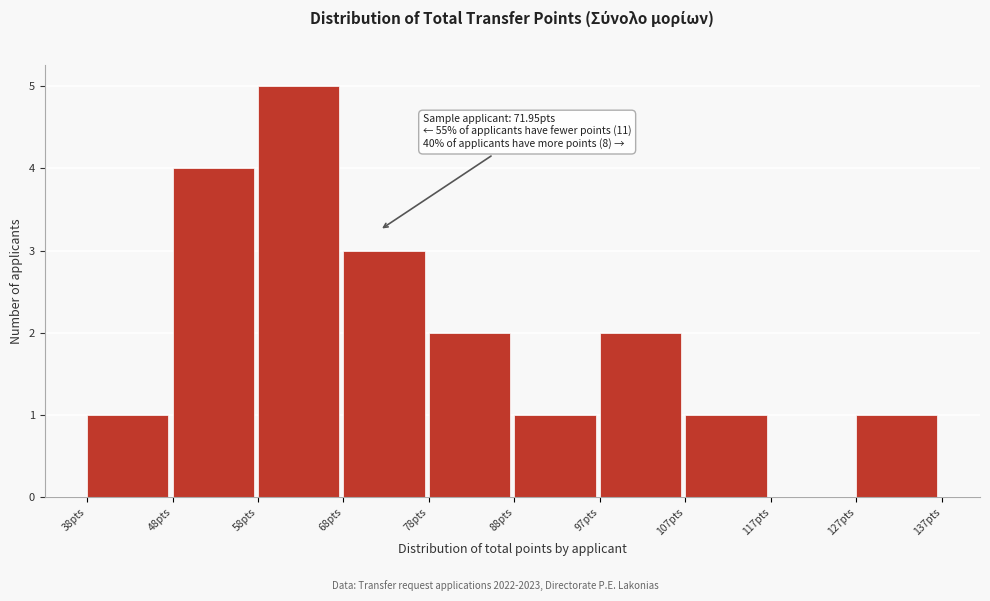

Which range on the x-axis has the tallest bar?

58 to 68